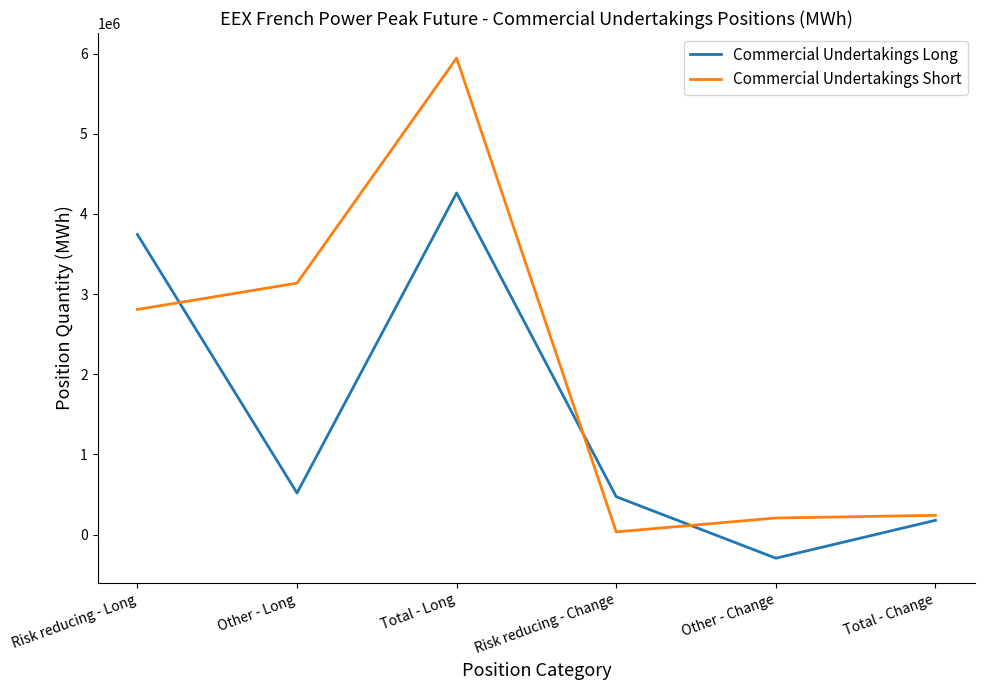

What is the sum of the Commercial Undertakings Long values at Other - Change and Other - Long?

223236